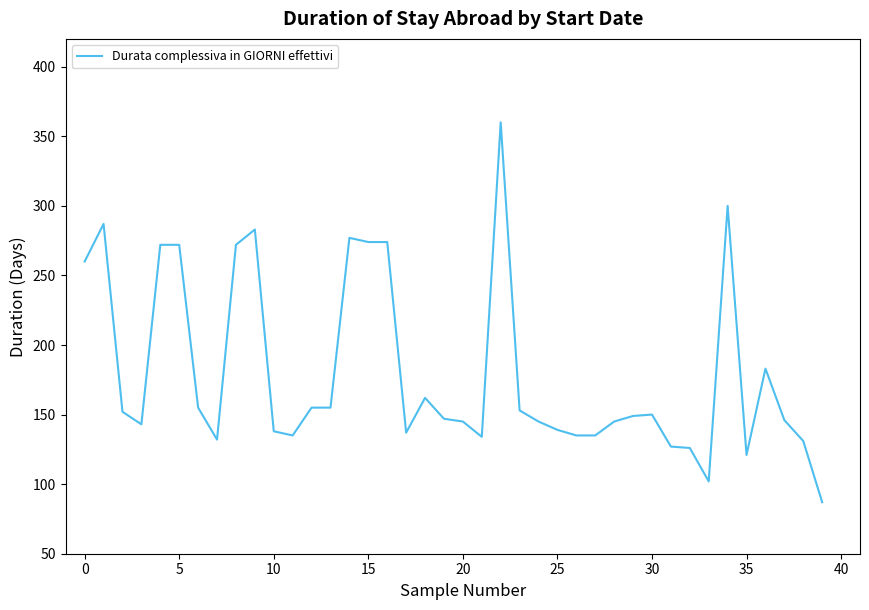

What is the maximum value shown in the chart?

360